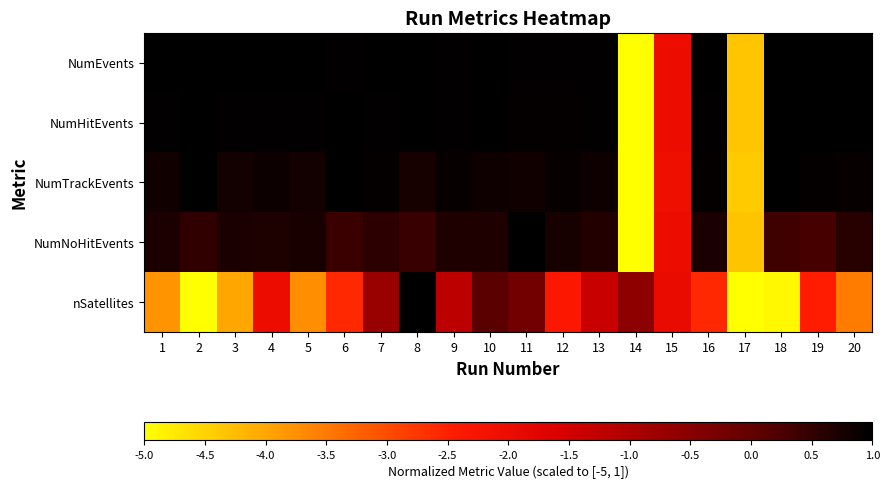

At which category is the sum across all series the highest?

8